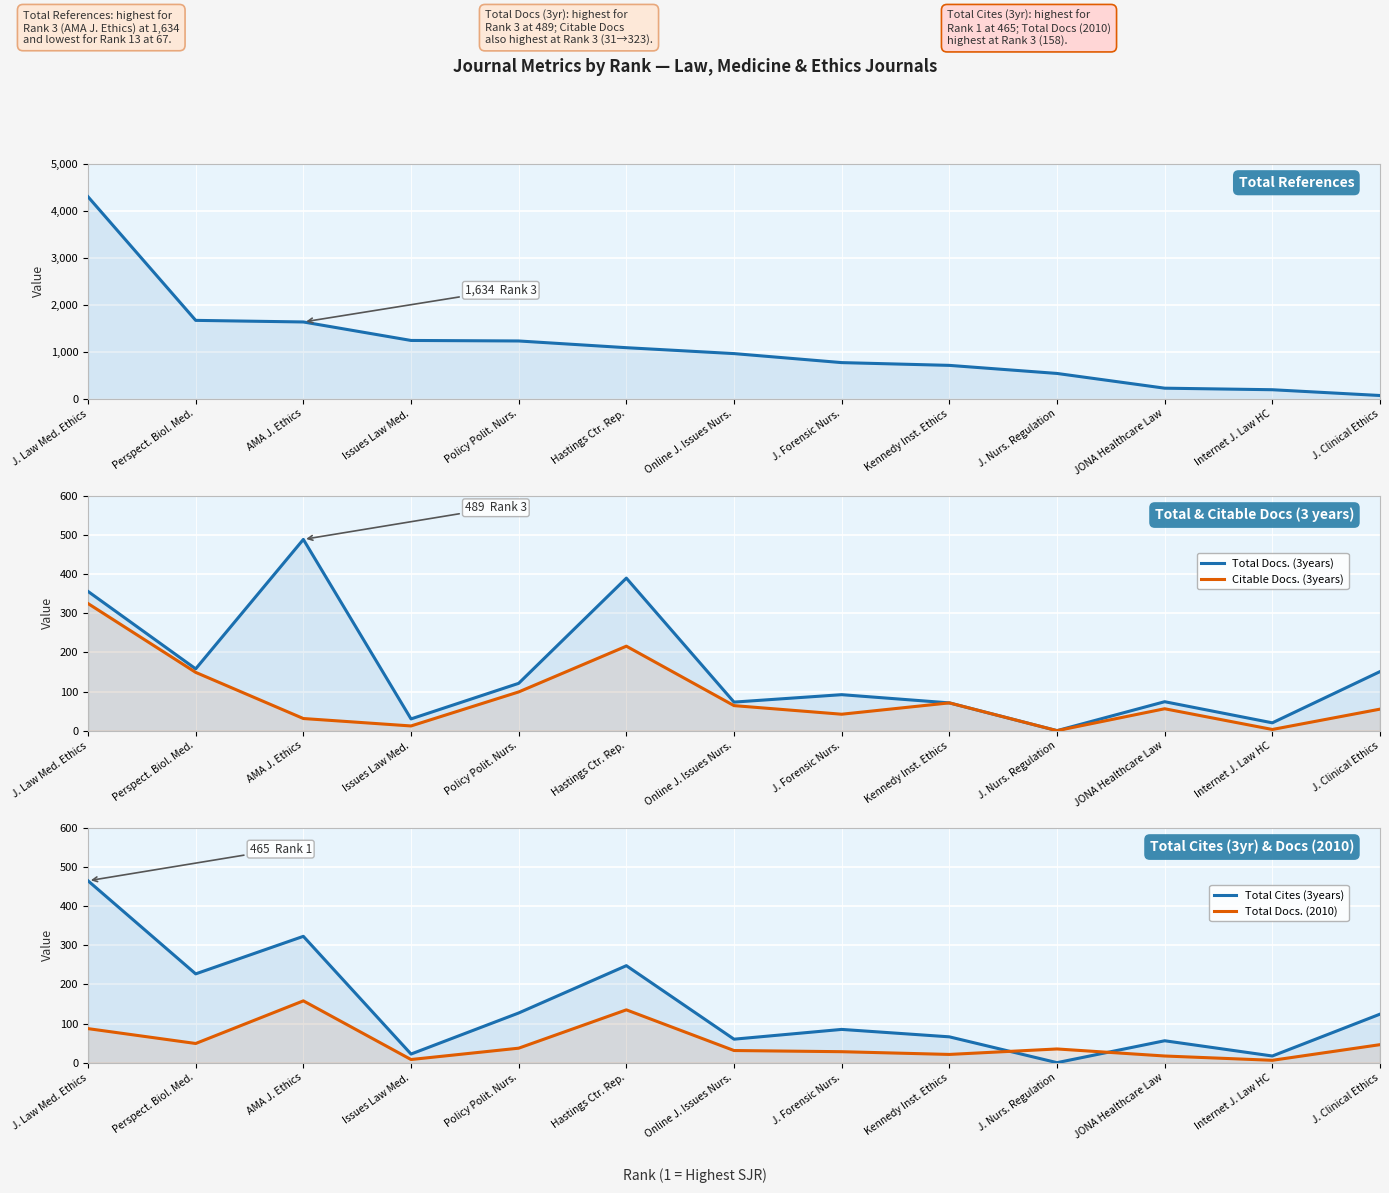

What is the difference between the maximum and minimum values in the Total Refs. series?

4235